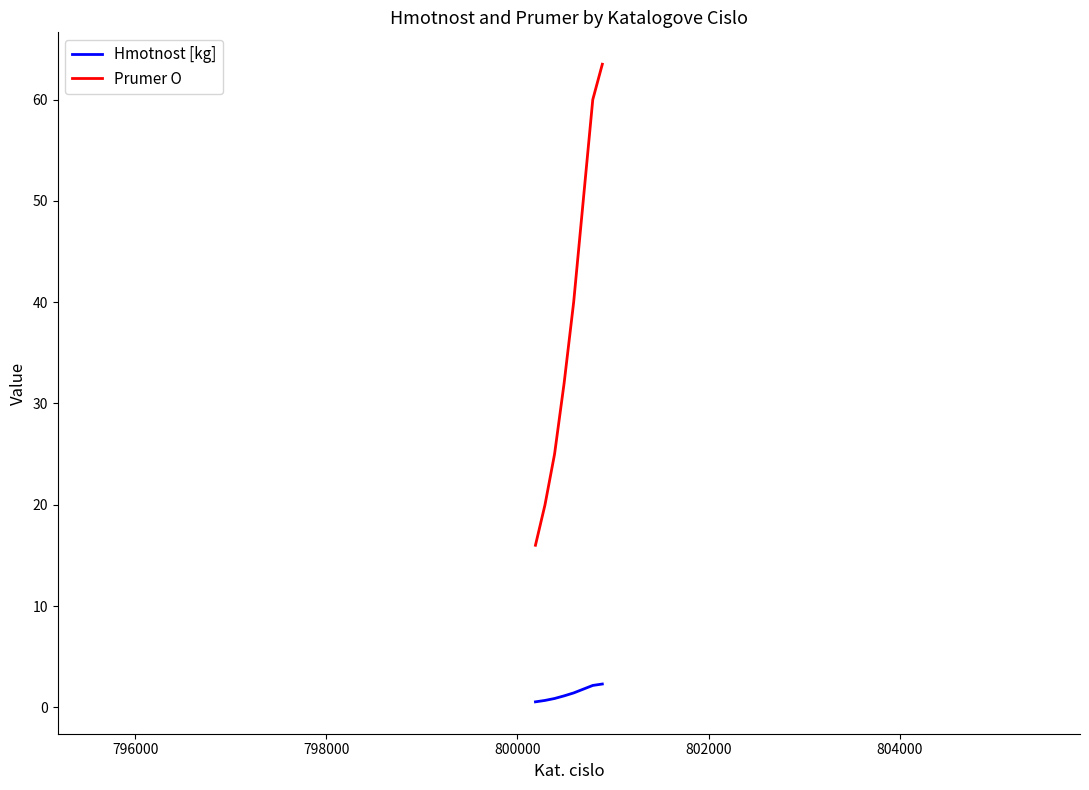

True or false: Hmotnost [kg] and Prumer O cross at least once.

False